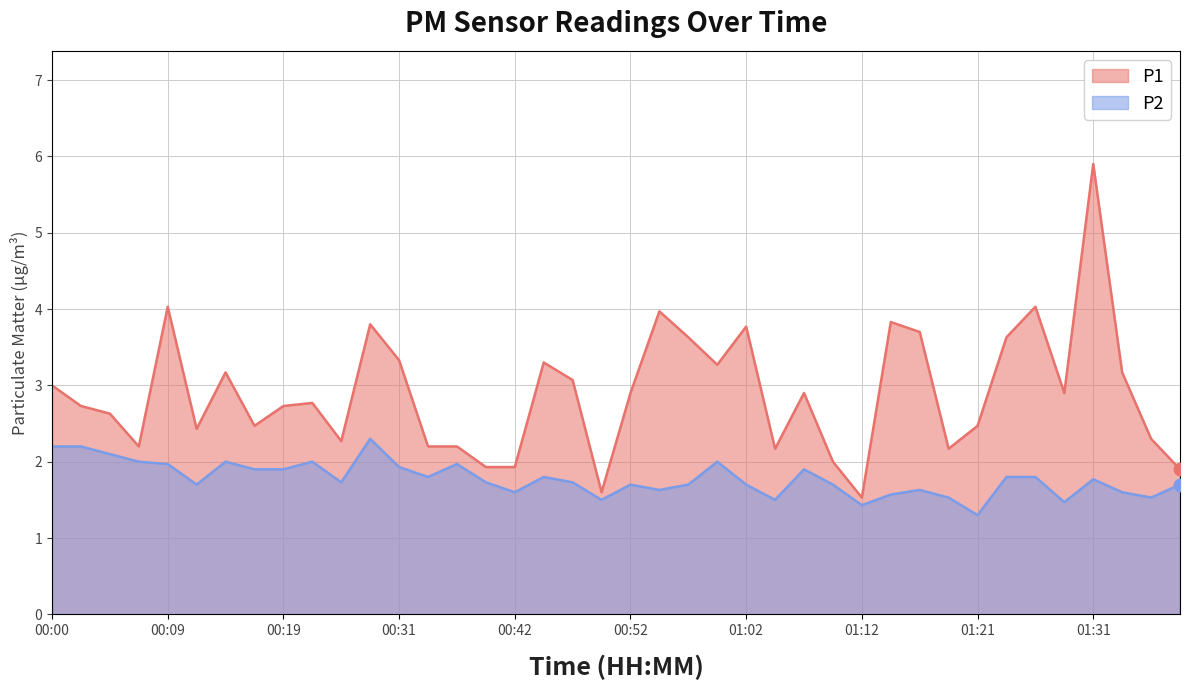

What is the minimum value for P1?

1.5